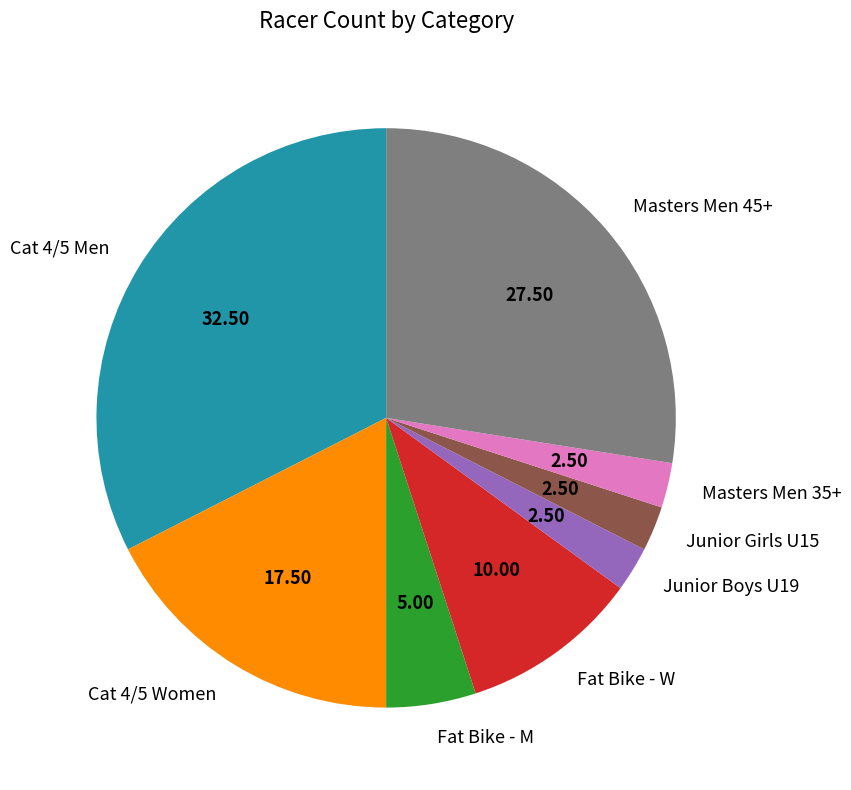

Is there any slice that represents more than half of the pie?

No